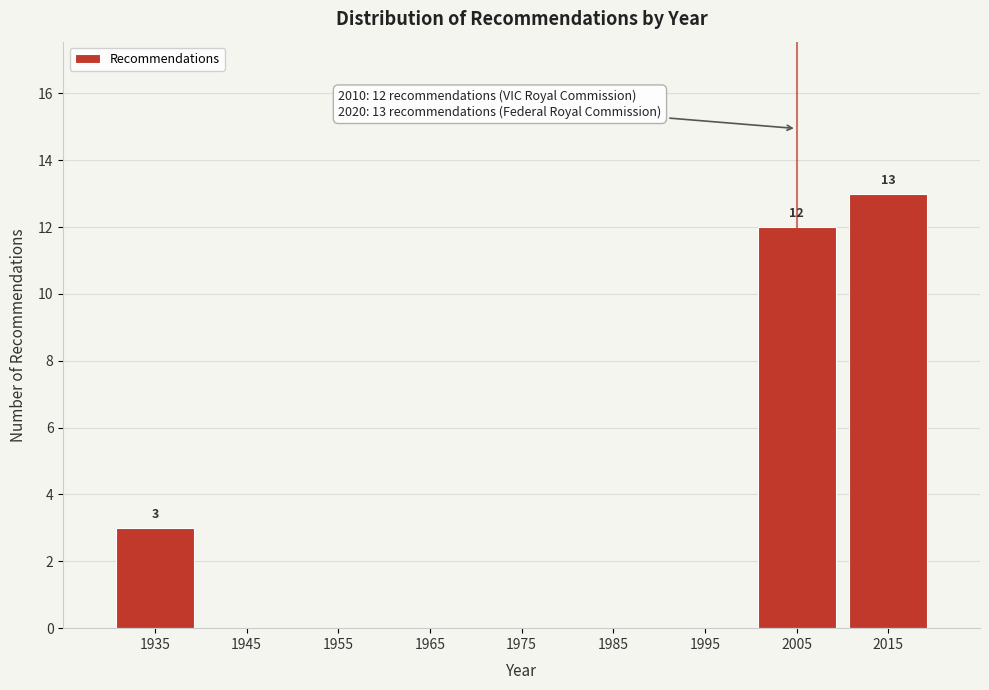

Reading right to left, extract all data points from this chart.

2015=13	2005=12	1995=0	1985=0	1975=0	1965=0	1955=0	1945=0	1935=3